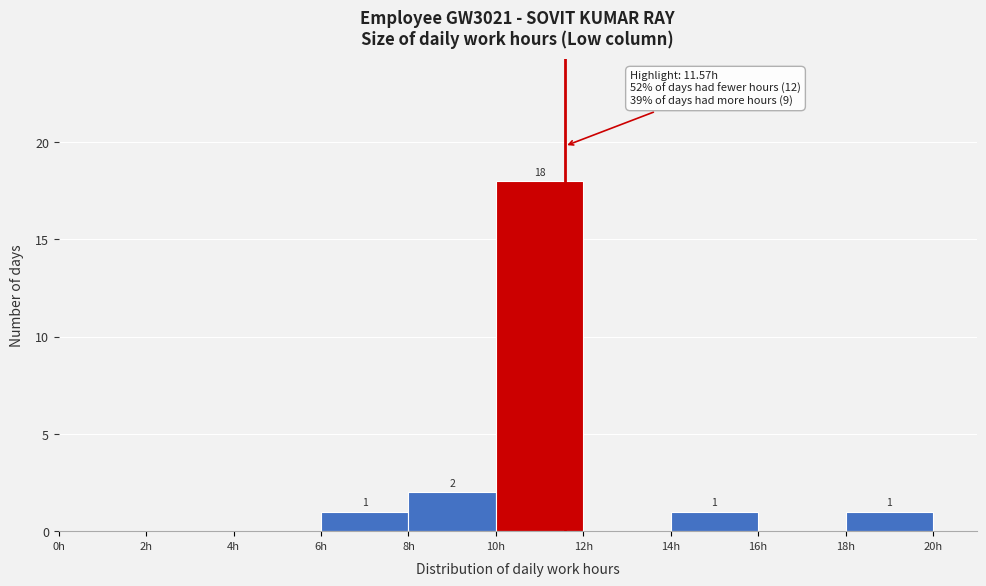

Over which range of the x-axis is the bar tallest?

10 to 12